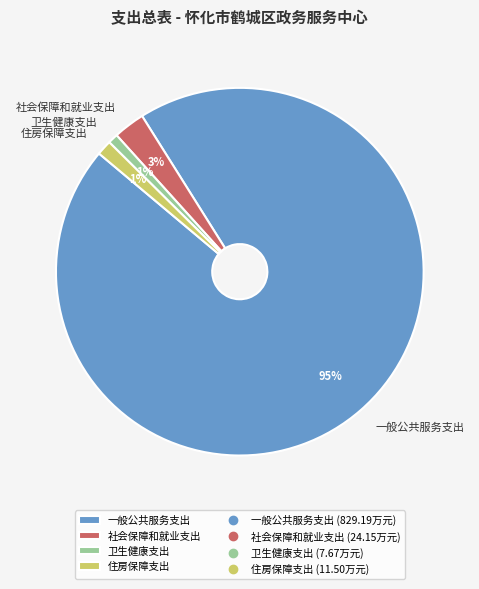

To the nearest percent, what is the difference between the 住房保障支出 and 一般公共服务支出 slice percentages?

94%